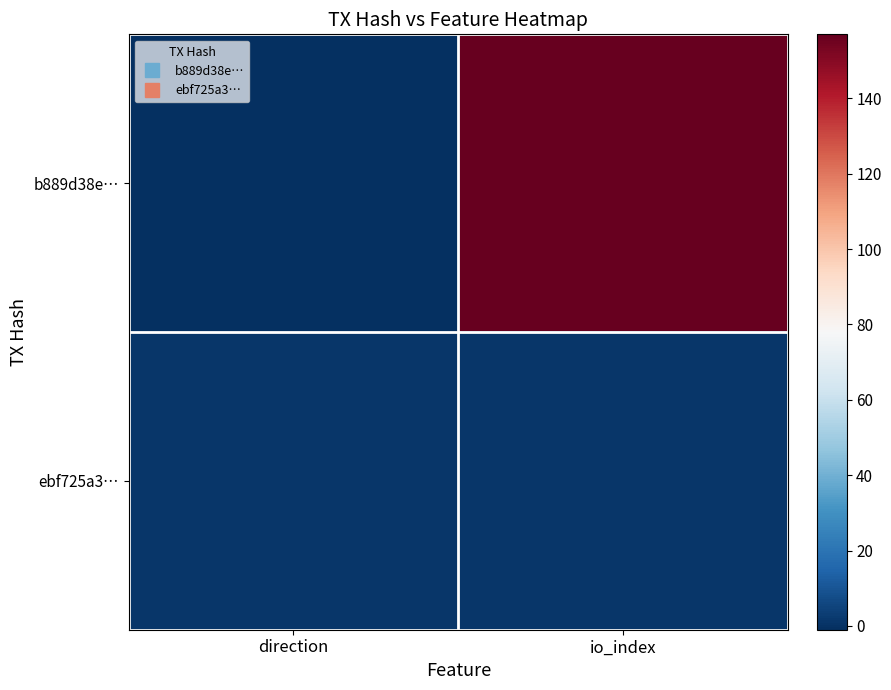

At io_index, list the series in order from largest to smallest.

b889d38e…, ebf725a3…